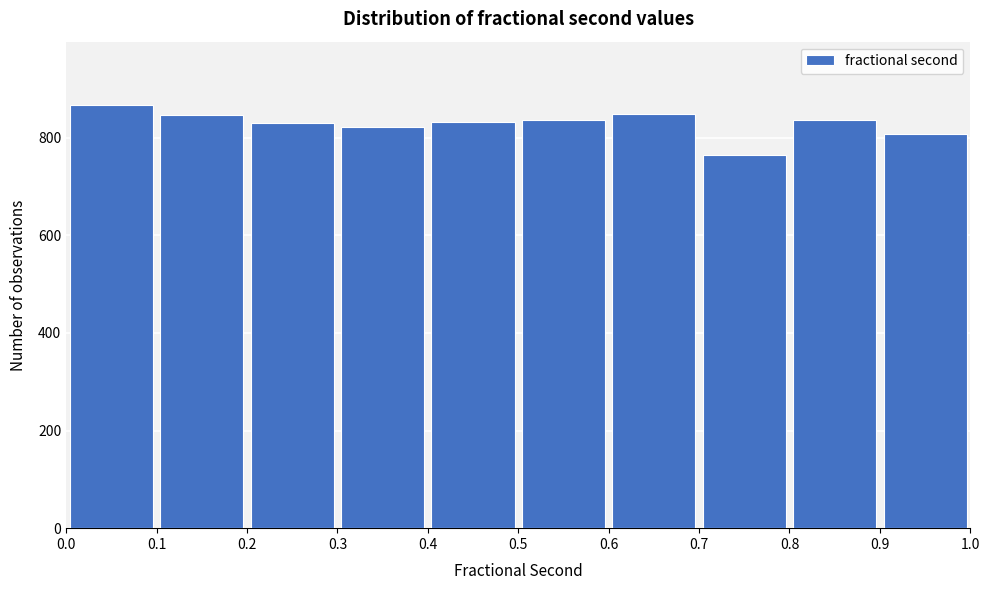

Reading left to right, transcribe this chart: for each bar, give the range it covers on the x-axis and its height. The values are not printed on the chart, so give them approximately, as read against the axis.

0.0 to 0.1: 860
0.1 to 0.2: 840
0.2 to 0.3: 840
0.3 to 0.4: 820
0.4 to 0.5: 840
0.5 to 0.6: 840
0.6 to 0.7: 840
0.7 to 0.8: 760
0.8 to 0.9: 840
0.9 to 1.0: 800